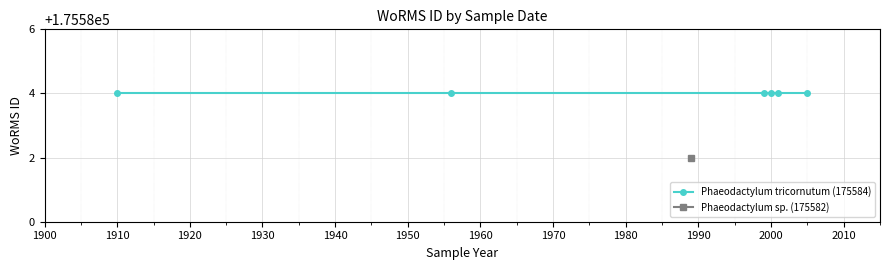

Which series changed the most between 1999 and 2005?

WoRMS ID (175584)